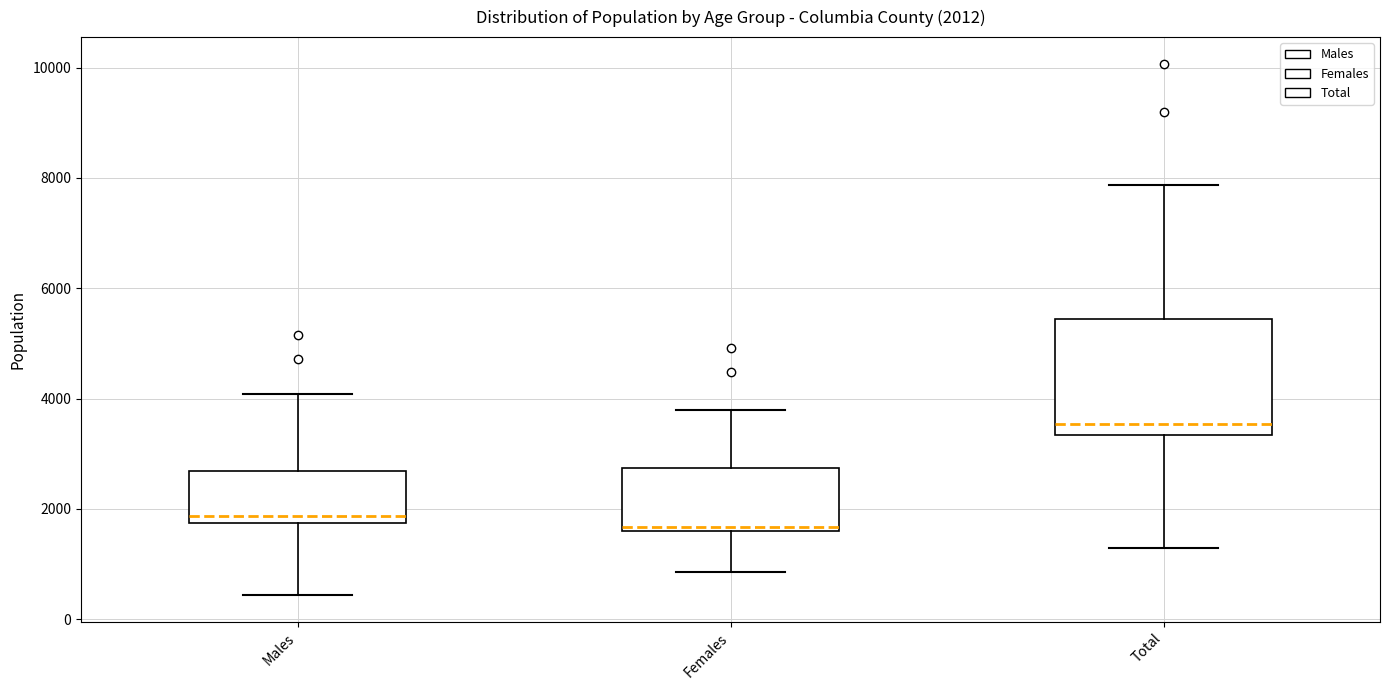

Which box is the tallest, from its lower edge to its upper edge?

Total